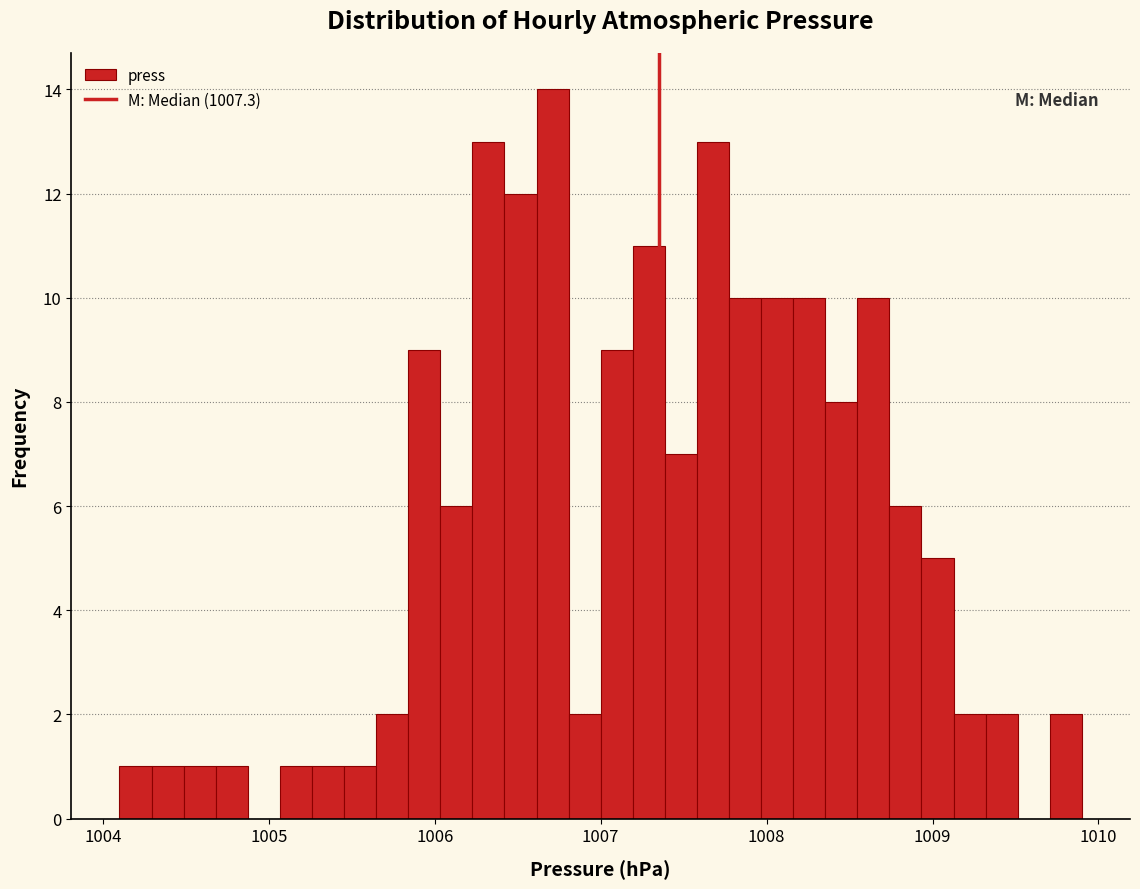

Around what value on the x-axis is the tallest bar? Give the approximate position of its centre, as read against the axis.

1006.7